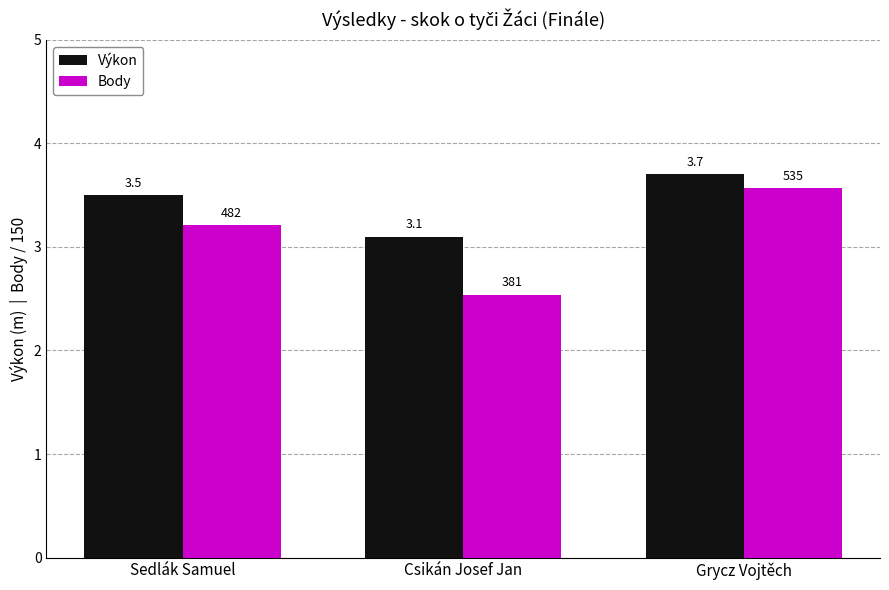

Where does the Body series first go above 3?

Sedlák Samuel